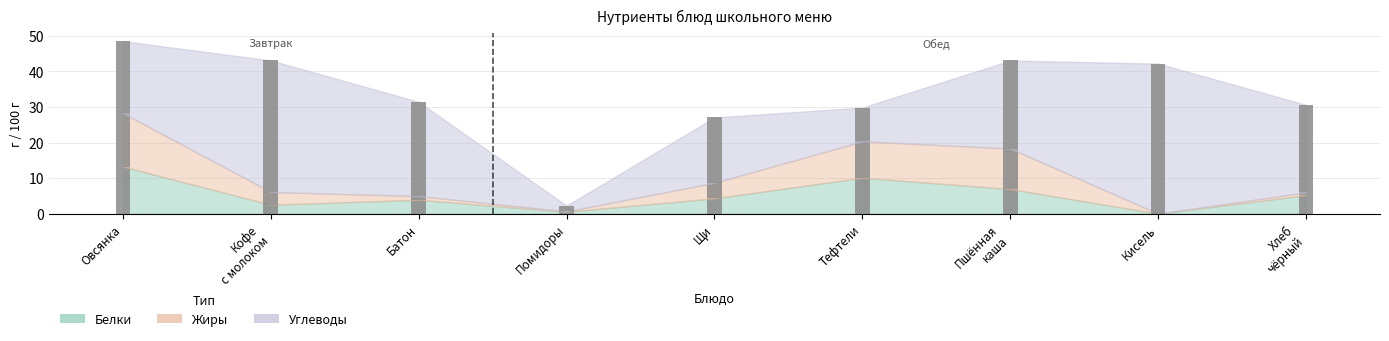

Does the chart contain any negative values?

No